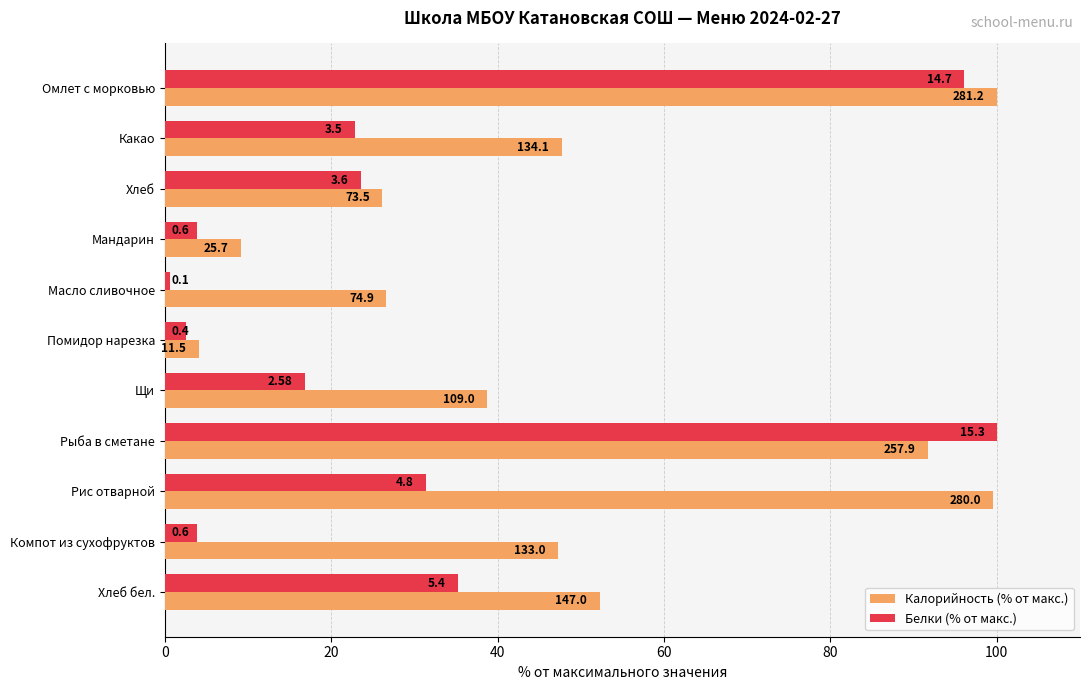

Rank the series by their maximum value, from lowest to highest.

Калорийность (% от макс.), Белки (% от макс.)